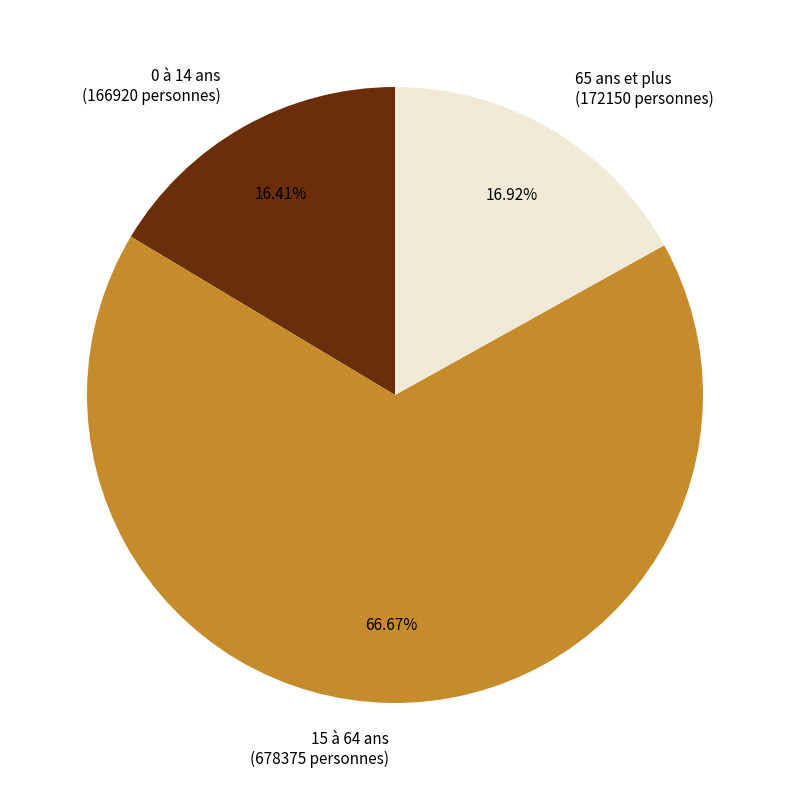

To the nearest percent, what portion does 0 à 14 ans represent?

16%